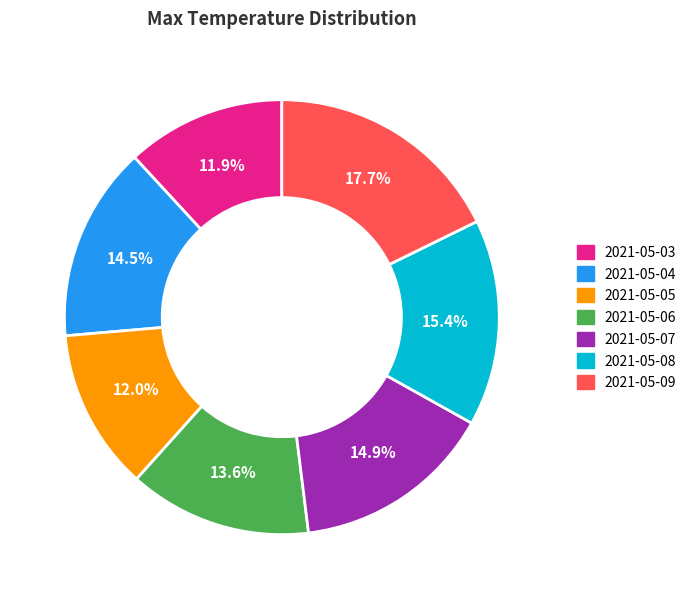

What percentage do 2021-05-04 and 2021-05-06 together represent?

28.1%